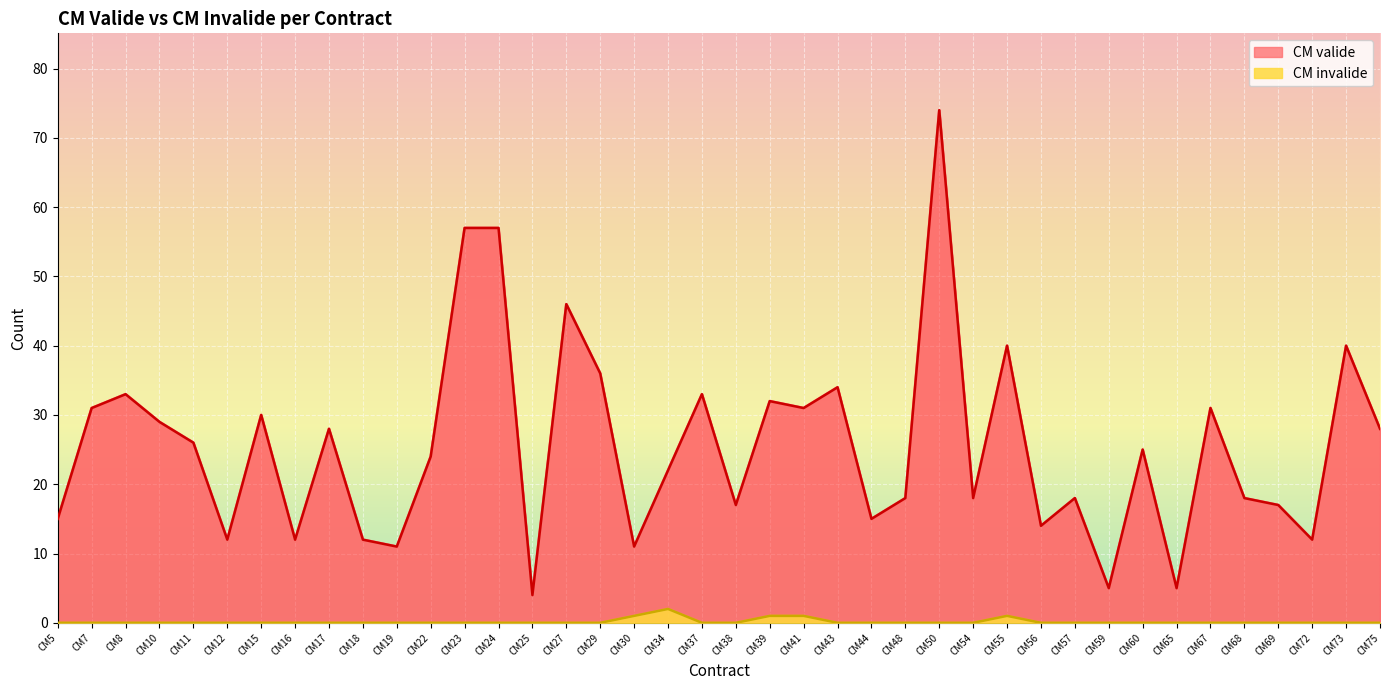

List the series in order of their peak value, lowest first.

CM invalide, CM valide